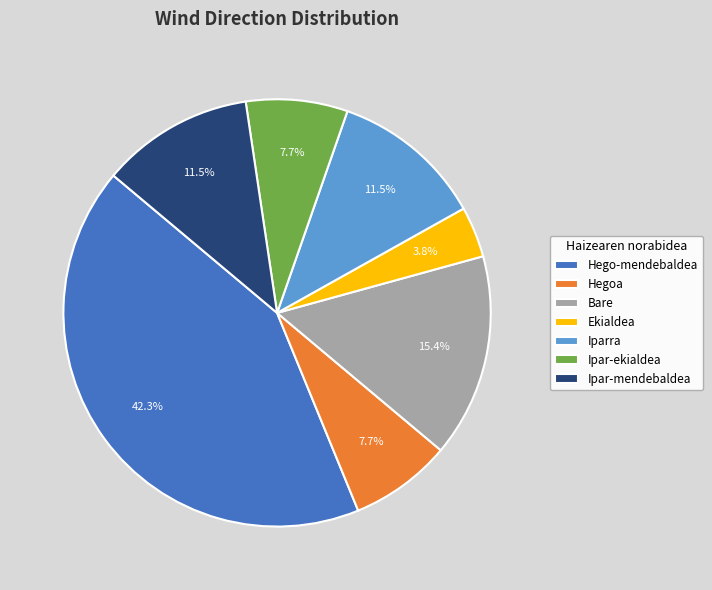

Is the sum of Iparra and Bare greater than half?

No